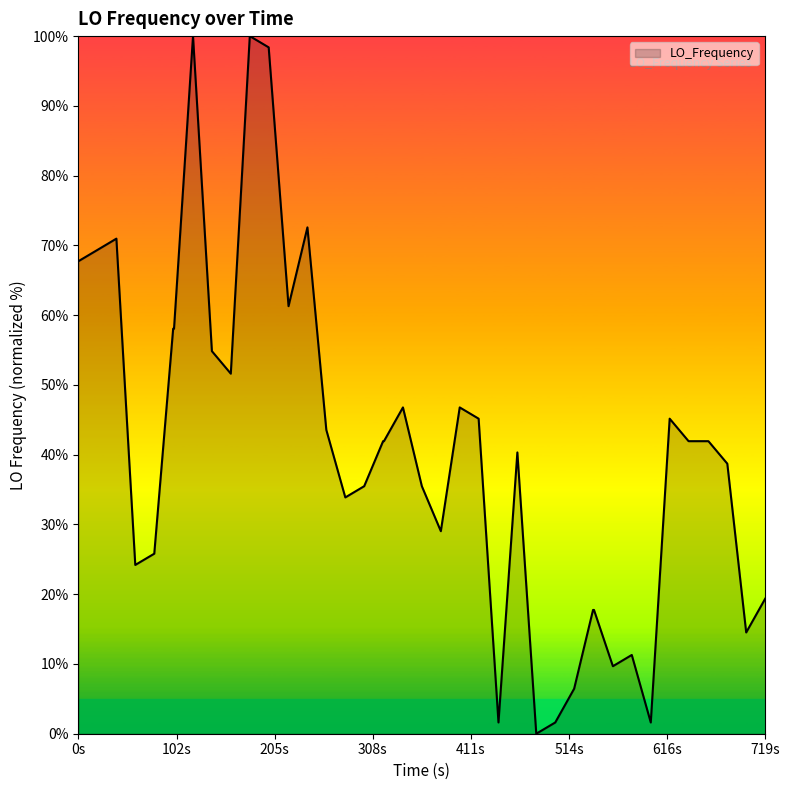

What is the difference between the maximum and minimum values?

100.0